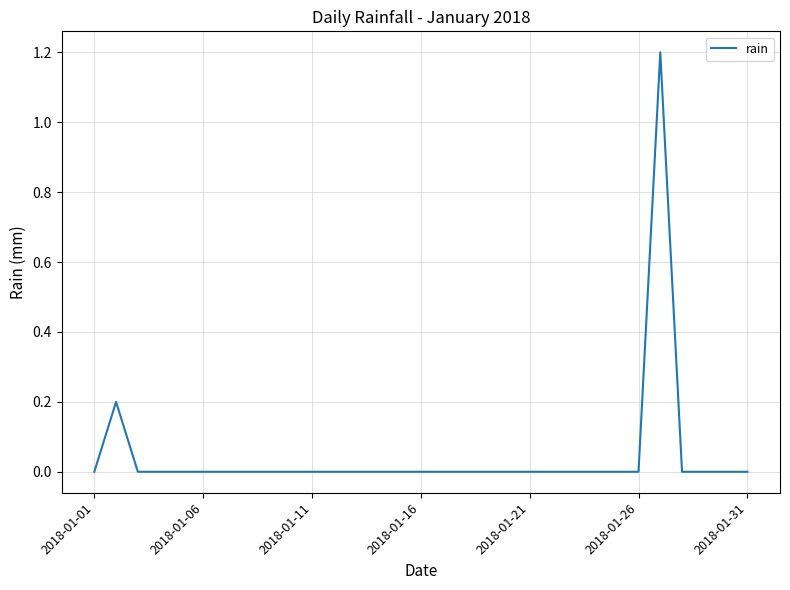

How many lines are shown in the chart?

1